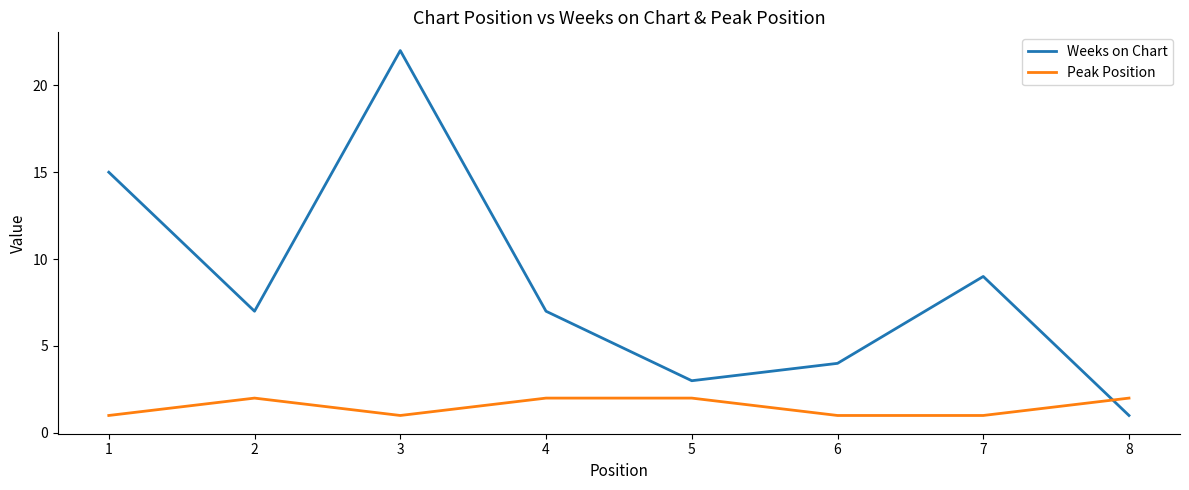

The Peak Position series shows 2 at 6. True or false?

False